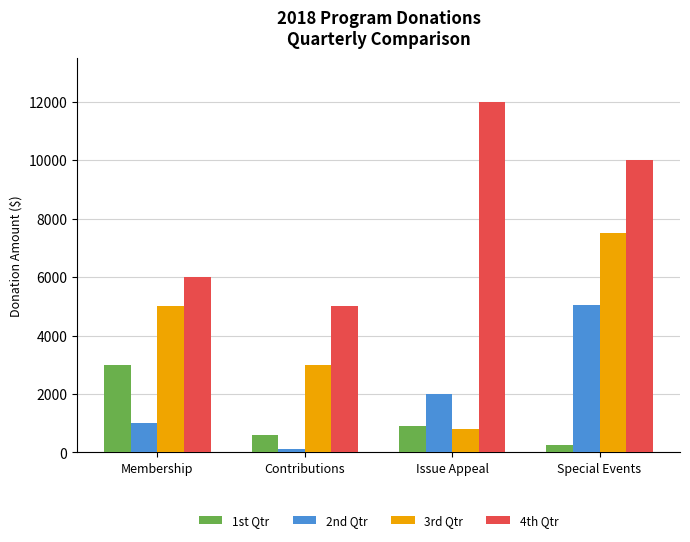

What is the spread (max minus min) of values at Issue Appeal?

11200